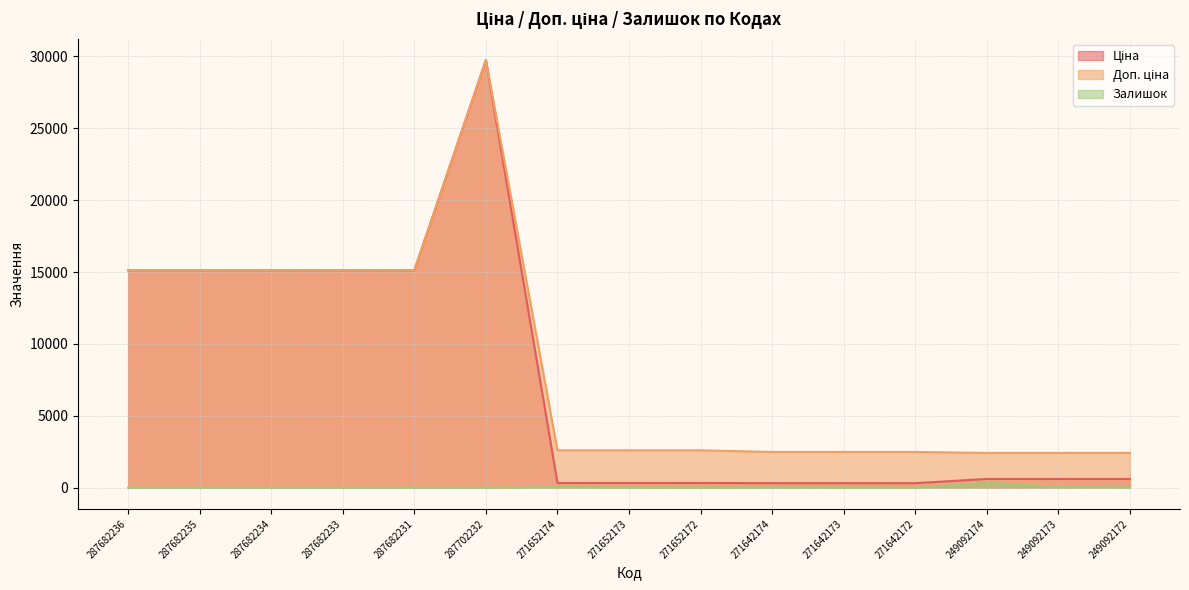

True or false: Доп. ціна and Ціна intersect in this chart.

False